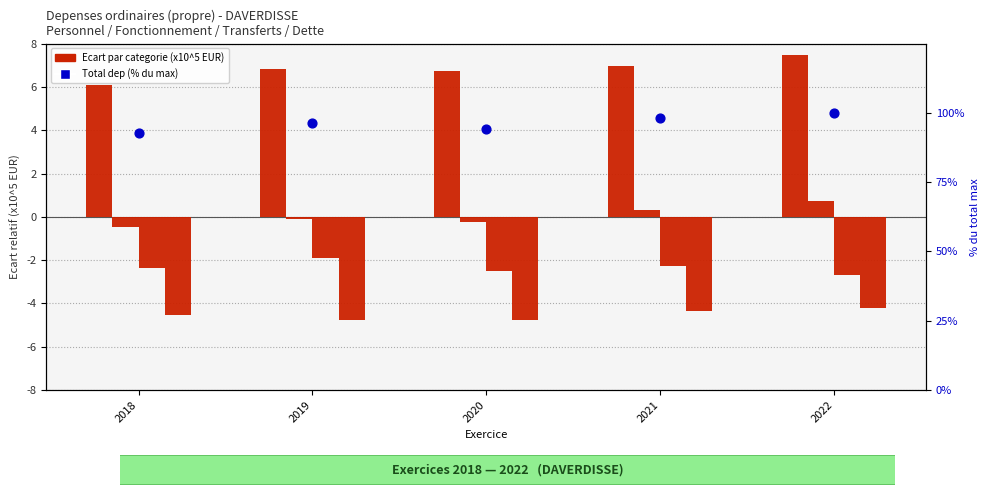

At how many categories does at least one series exceed 27?

5